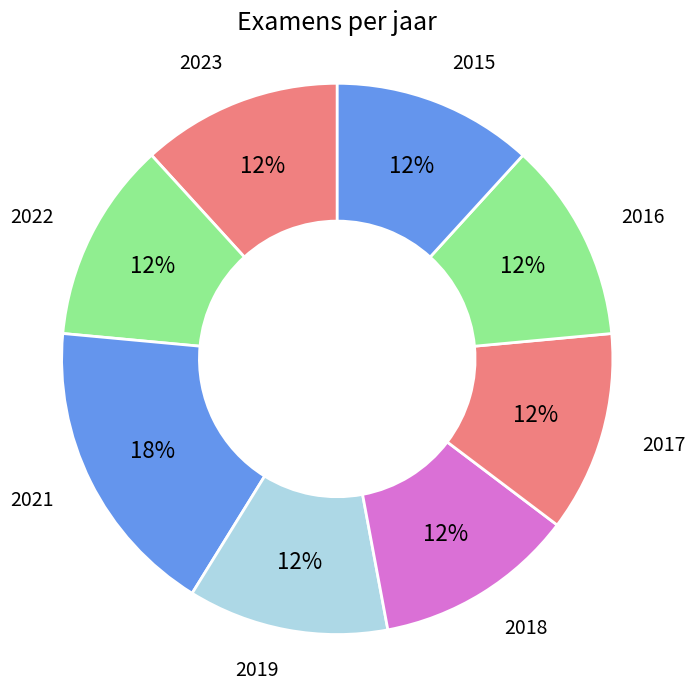

Do 2018 and 2015 together represent more than half of the pie?

No